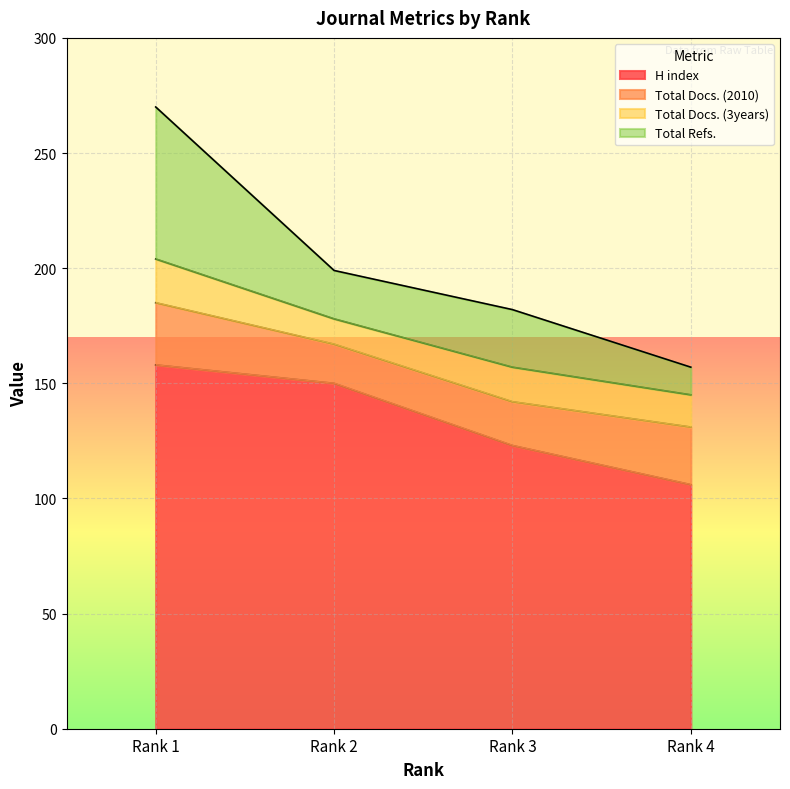

How many data points does each series have?

4